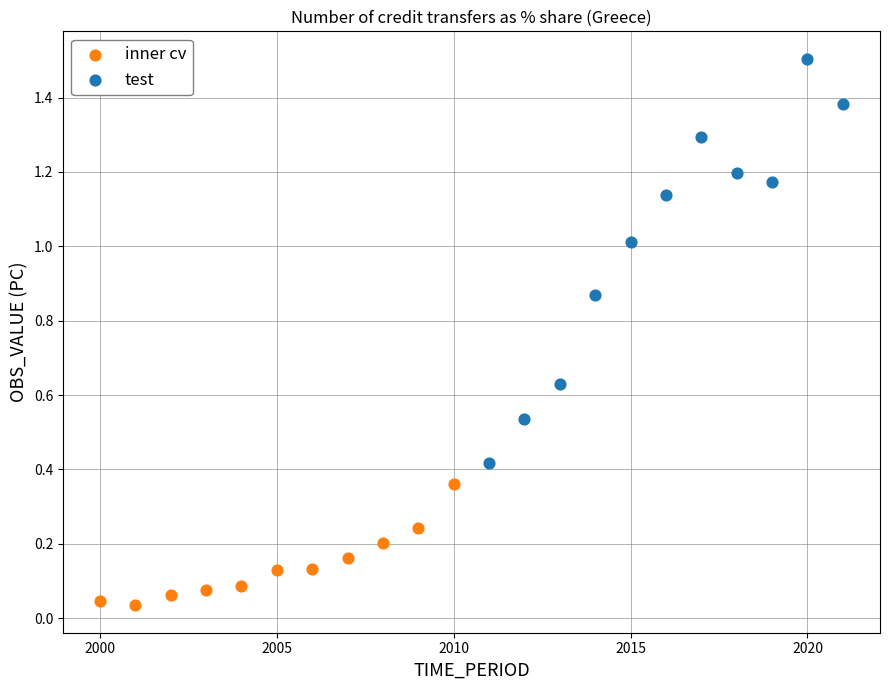

Which series reaches the maximum Y coordinate?

test